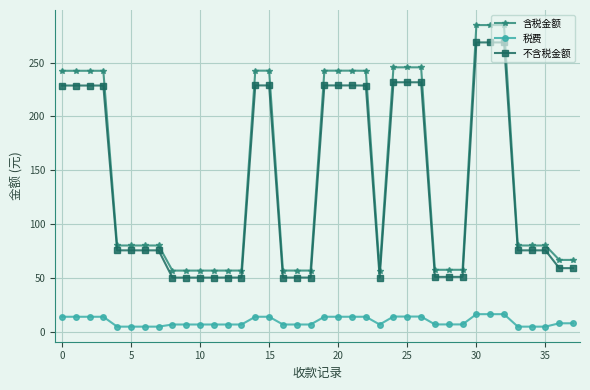

What is the value of the 含税金额 point at the 25th from the left?

245.7